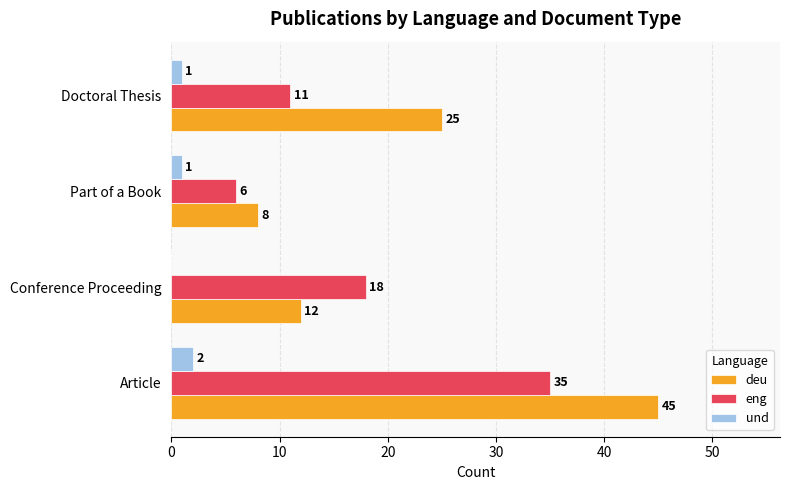

What is the highest value of the deu series?

45